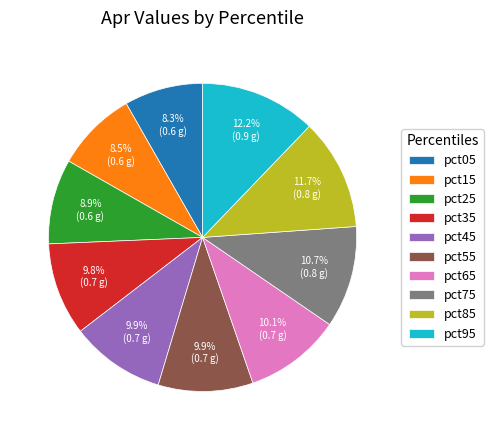

Combined, do pct45 and pct35 account for over 50%?

No